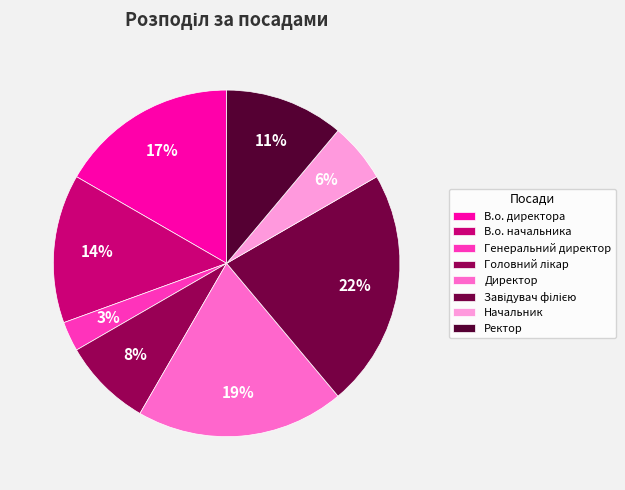

Does Ректор account for over 50% of the chart?

No